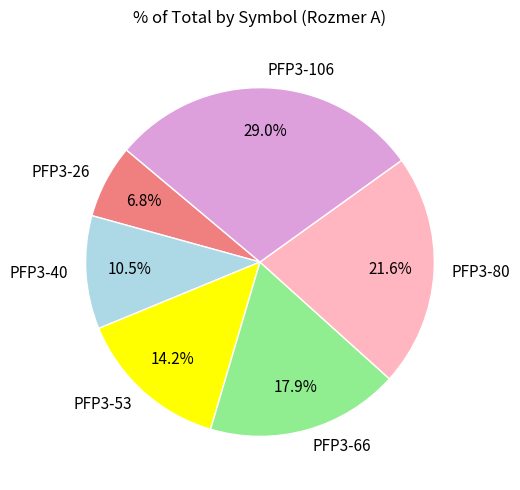

What percentage is the PFP3-106 slice, to the nearest percent?

29%